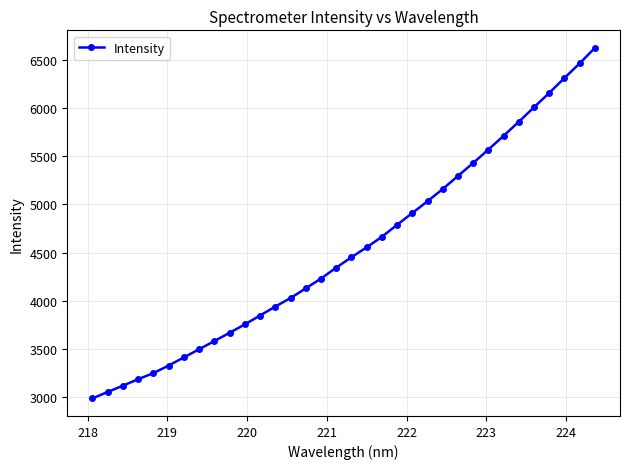

True or false: the data has more than 2 interior local peaks.

False